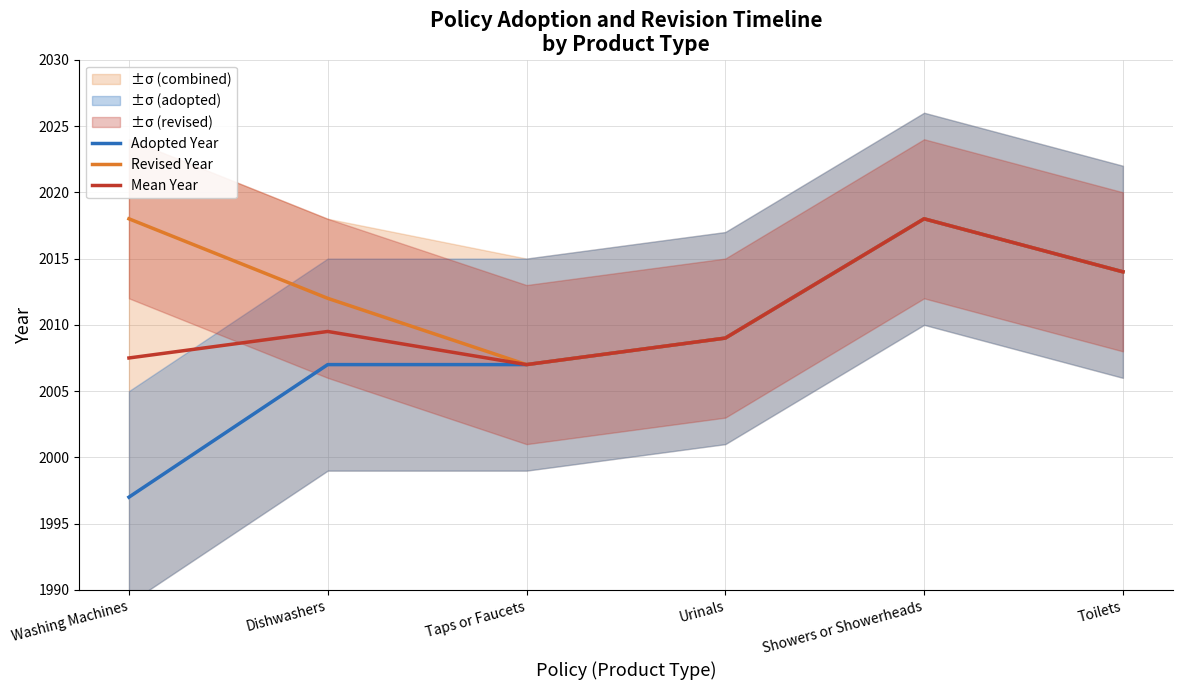

List the series in order of their overall mean, highest first.

Revised Year, Mean Year, Adopted Year